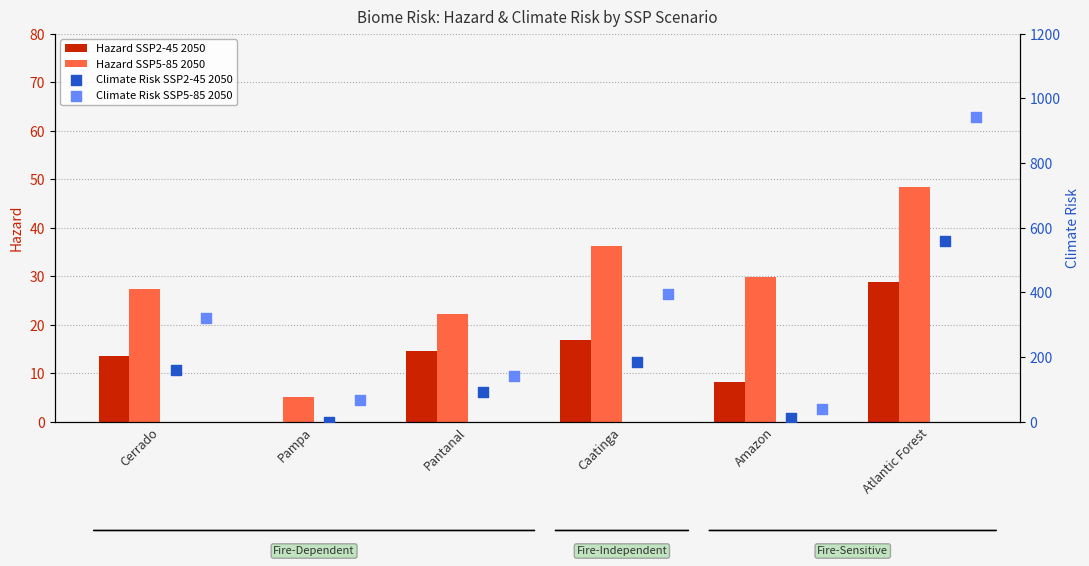

What is the maximum value for Hazard SSP2-45 2050?

28.8